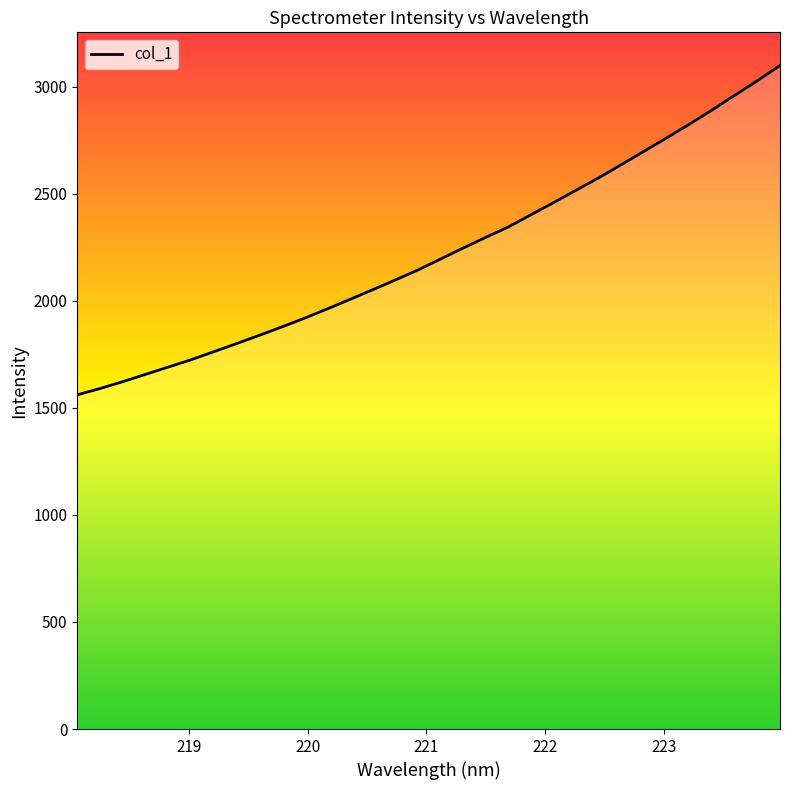

What is the greatest value displayed?

3098.4